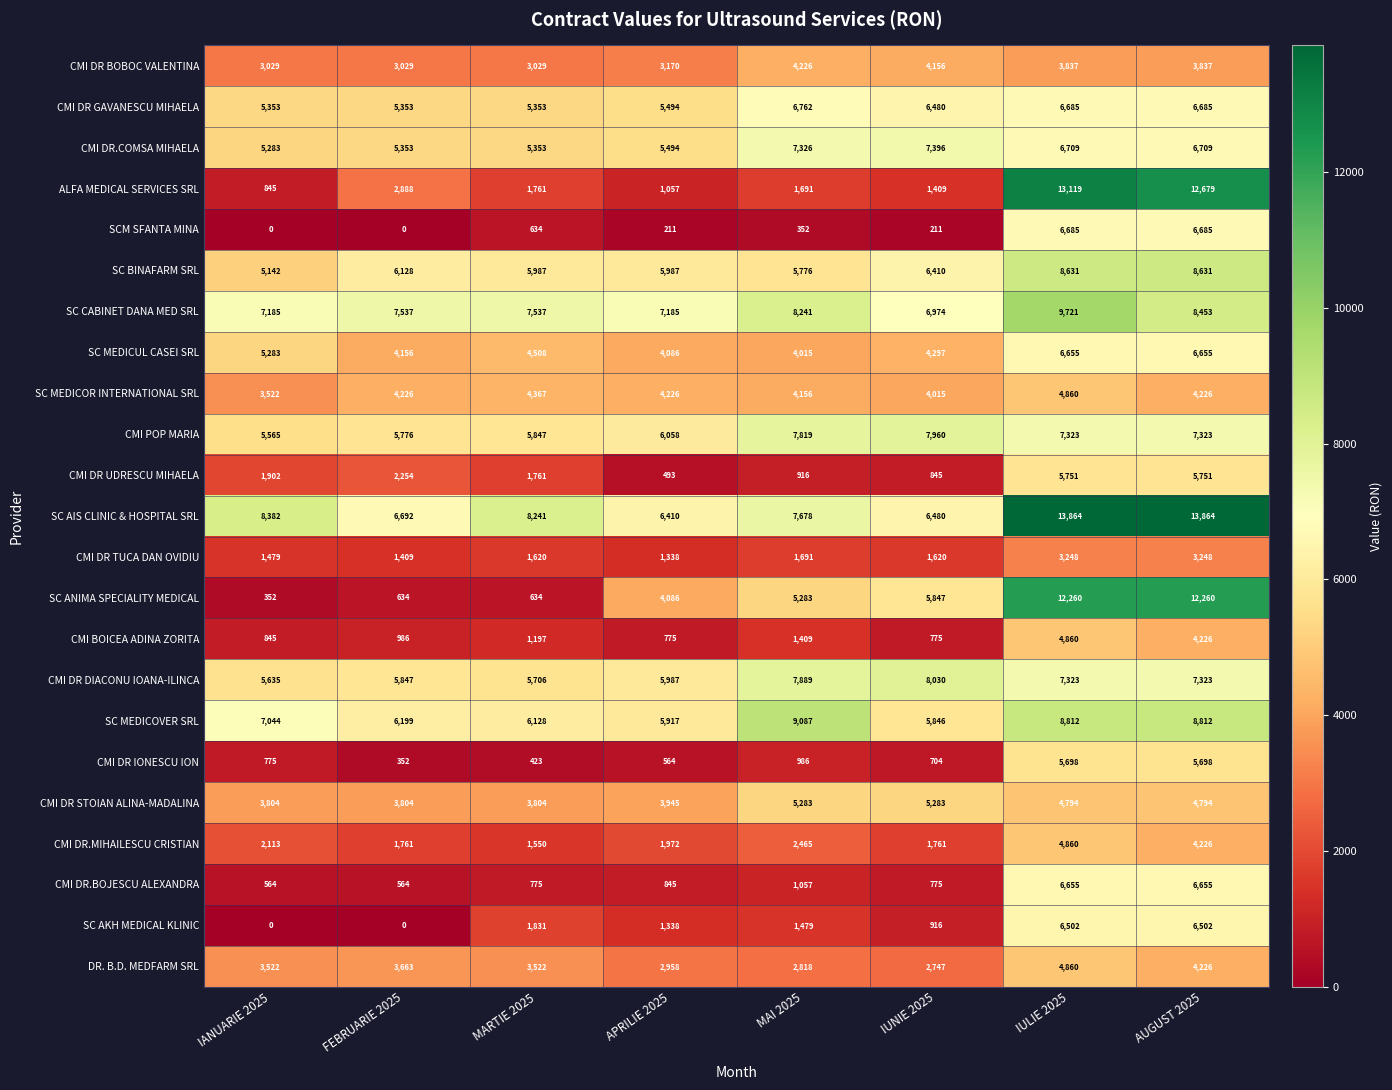

At which category is the sum across all series the highest?

IULIE 2025